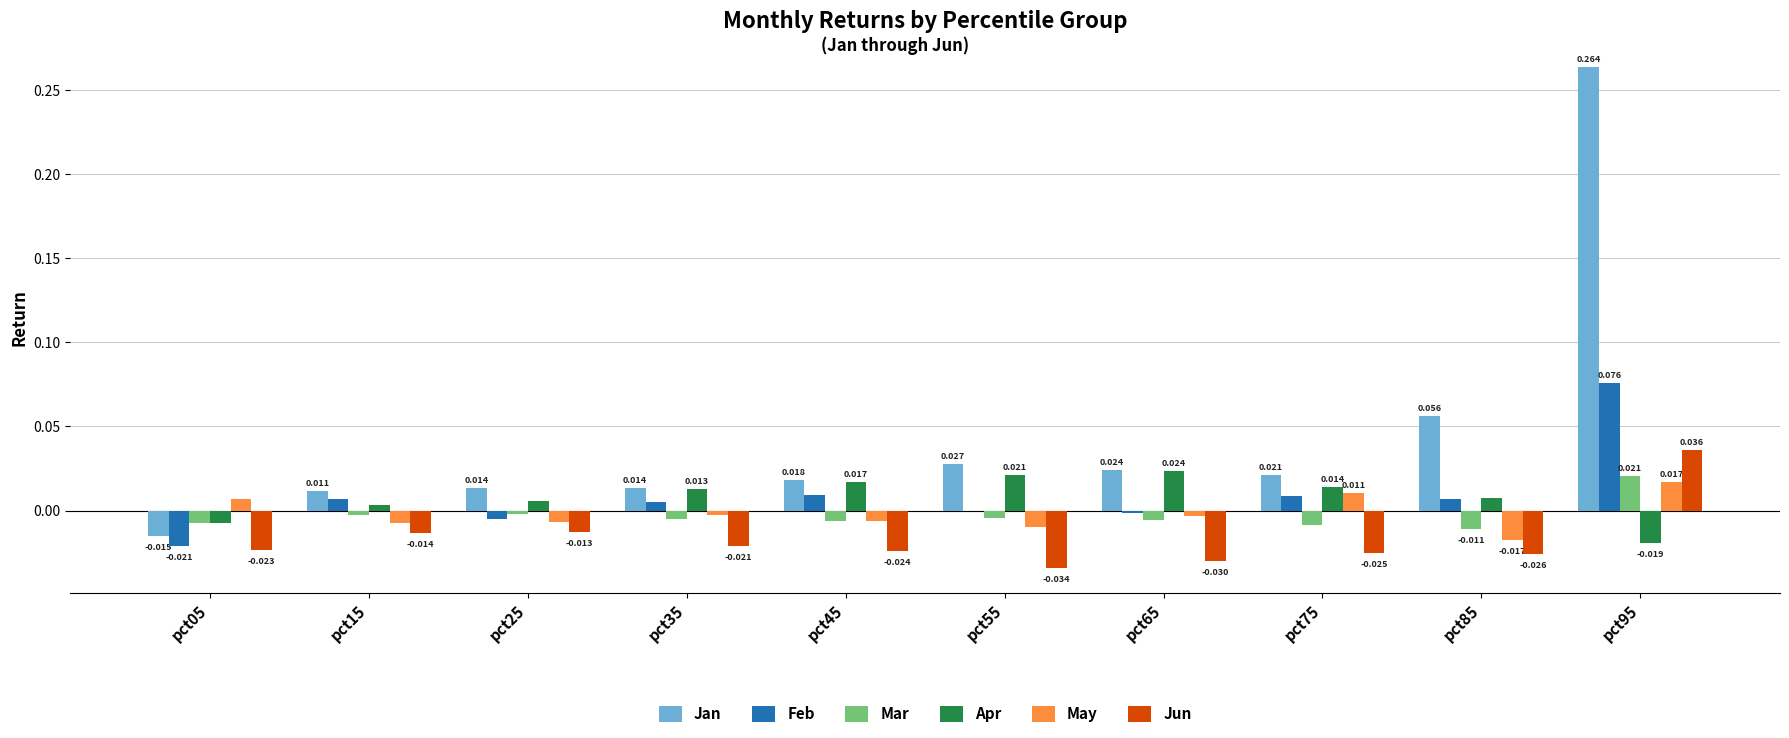

Which series has the largest total across all categories?

Jan